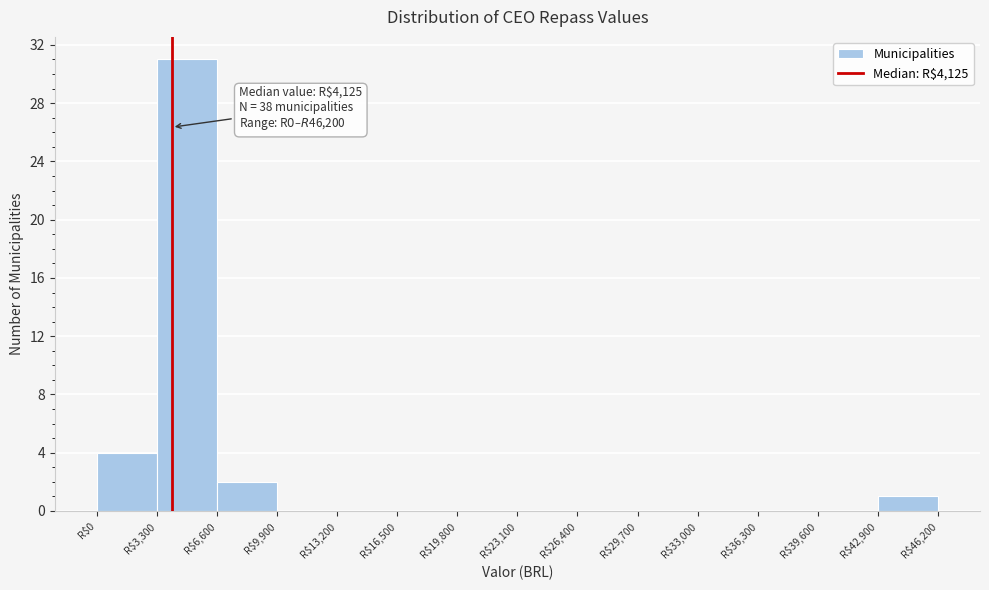

Over which range of the x-axis is the bar tallest?

3300 to 6600